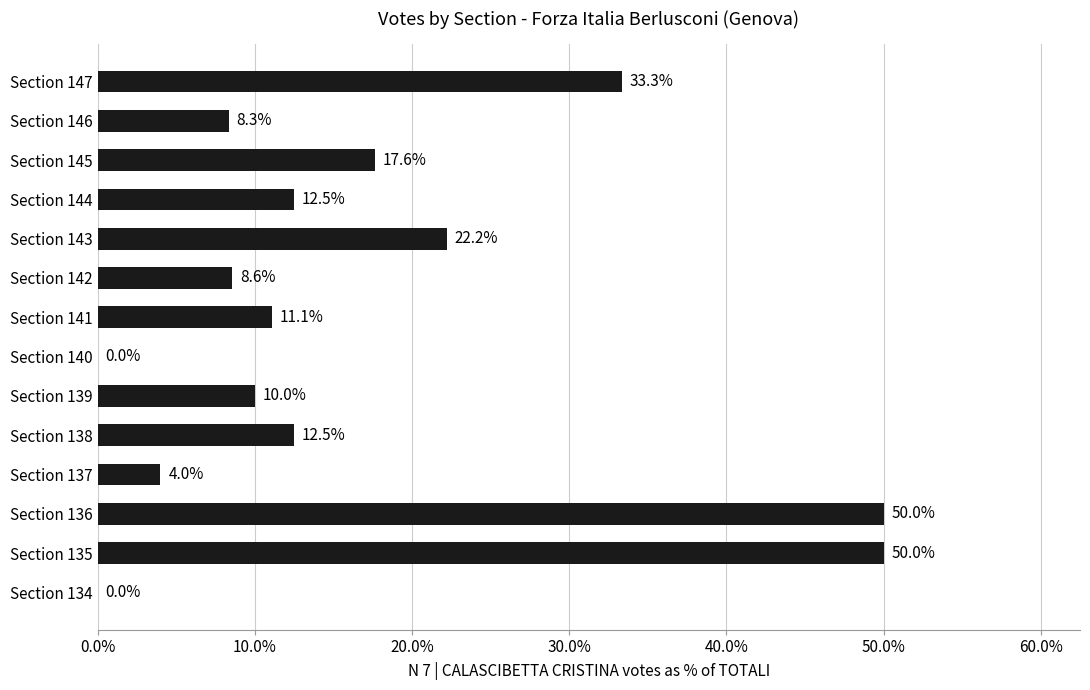

Reading bottom to top, transcribe all the data shown in this chart.

Section 134=0.0	Section 135=50.0	Section 136=50.0	Section 137=4.0	Section 138=12.5	Section 139=10.0	Section 140=0.0	Section 141=11.1	Section 142=8.6	Section 143=22.2	Section 144=12.5	Section 145=17.6	Section 146=8.3	Section 147=33.3